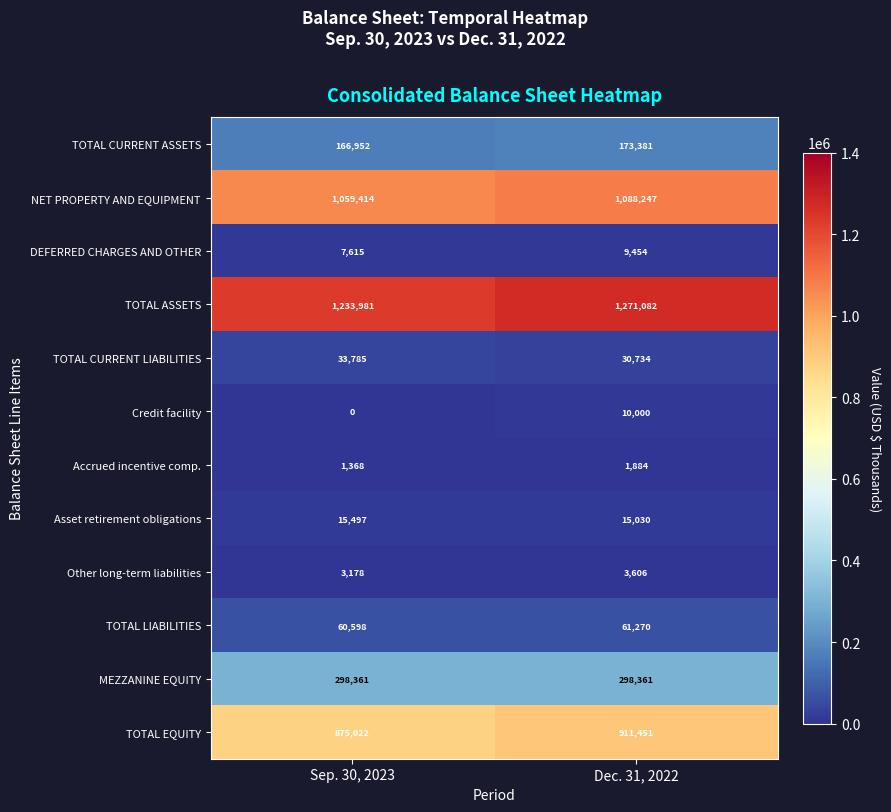

What is the maximum value for Other long-term liabilities?

3606